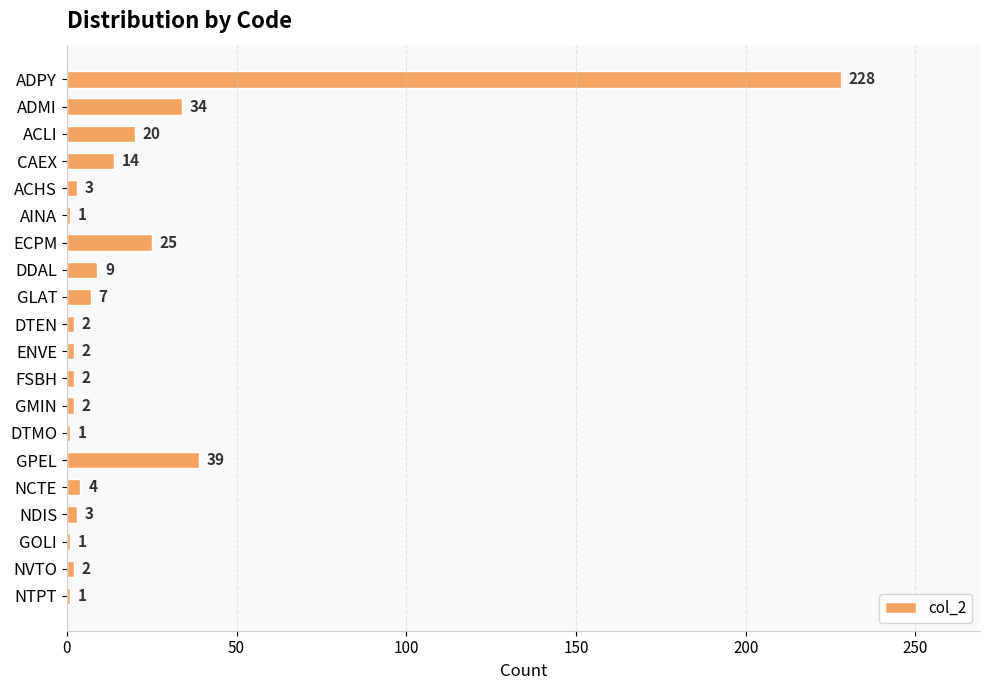

Is it true that the value at DTEN is 2?

True